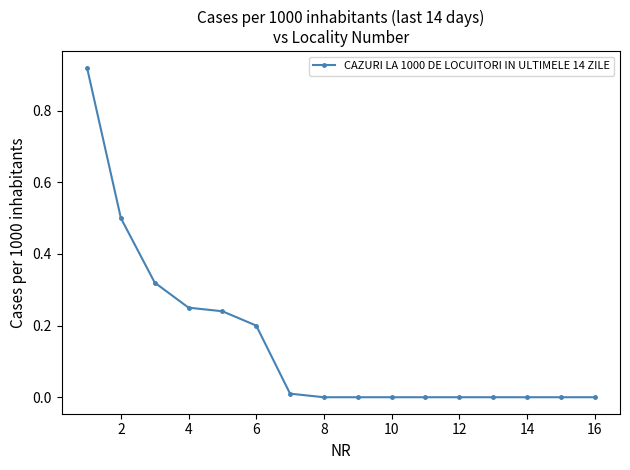

How many categories are shown in the chart?

16